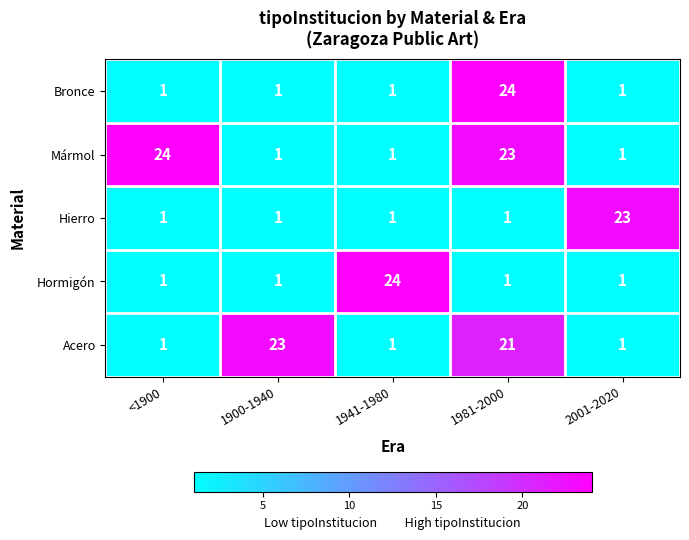

True or false: Mármol has a value of 1 at 1900-1940.

True